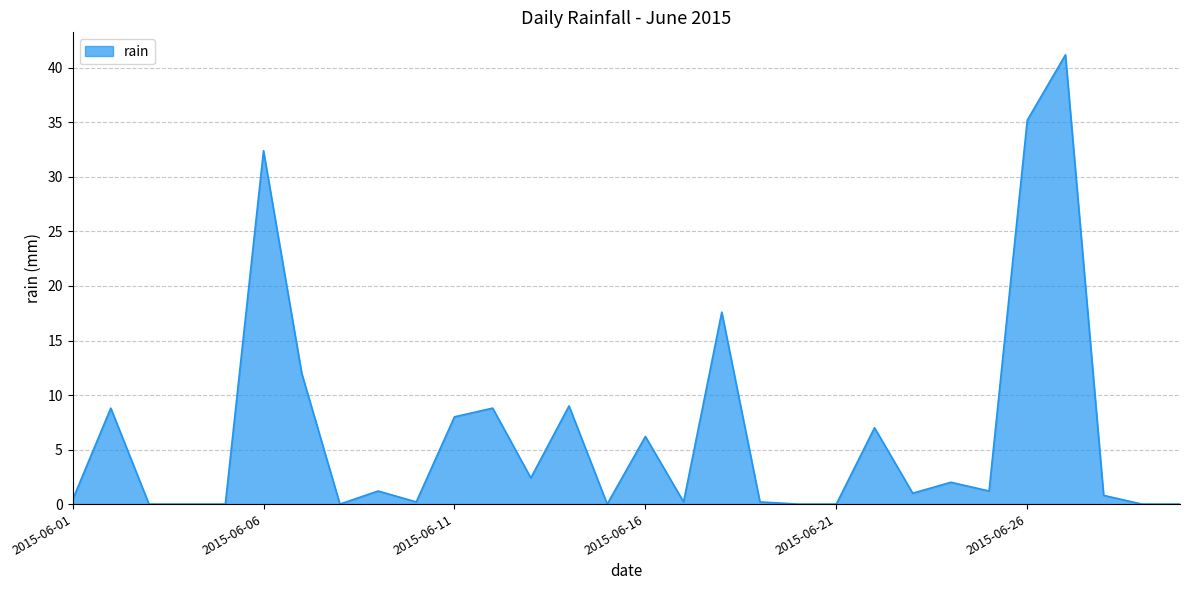

What is the maximum value shown in the chart?

41.2